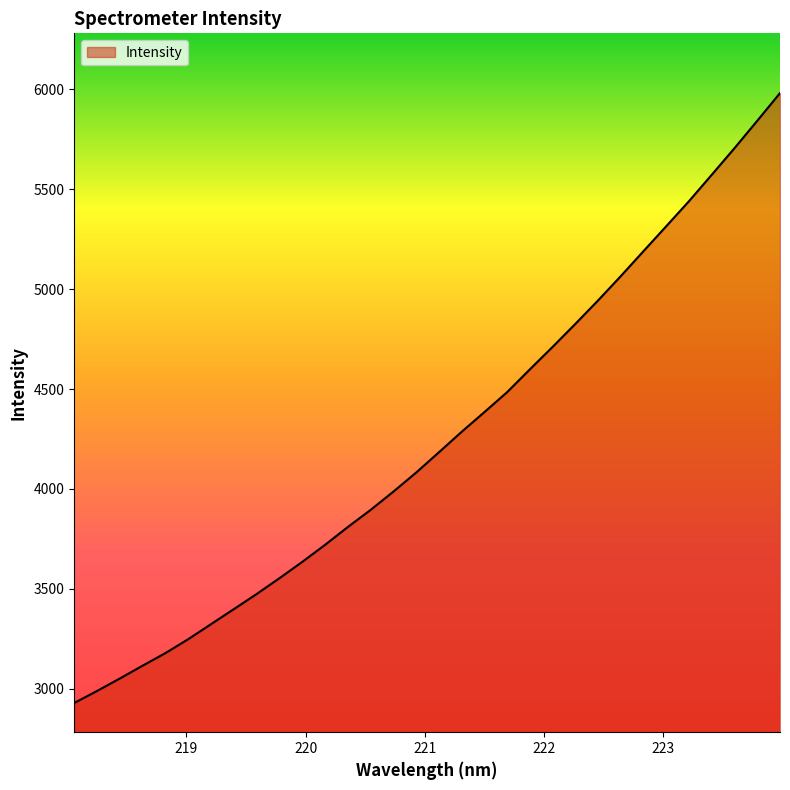

What is the greatest value displayed?

5982.0